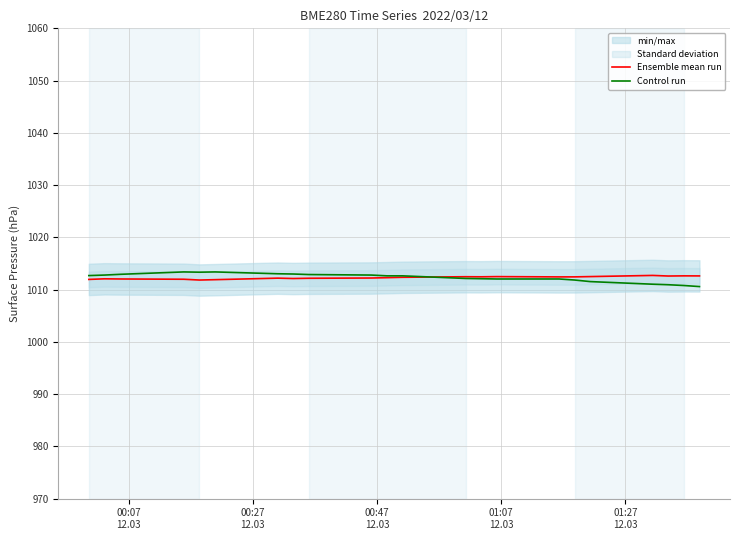

What is the maximum value for Ensemble mean run?

1012.7